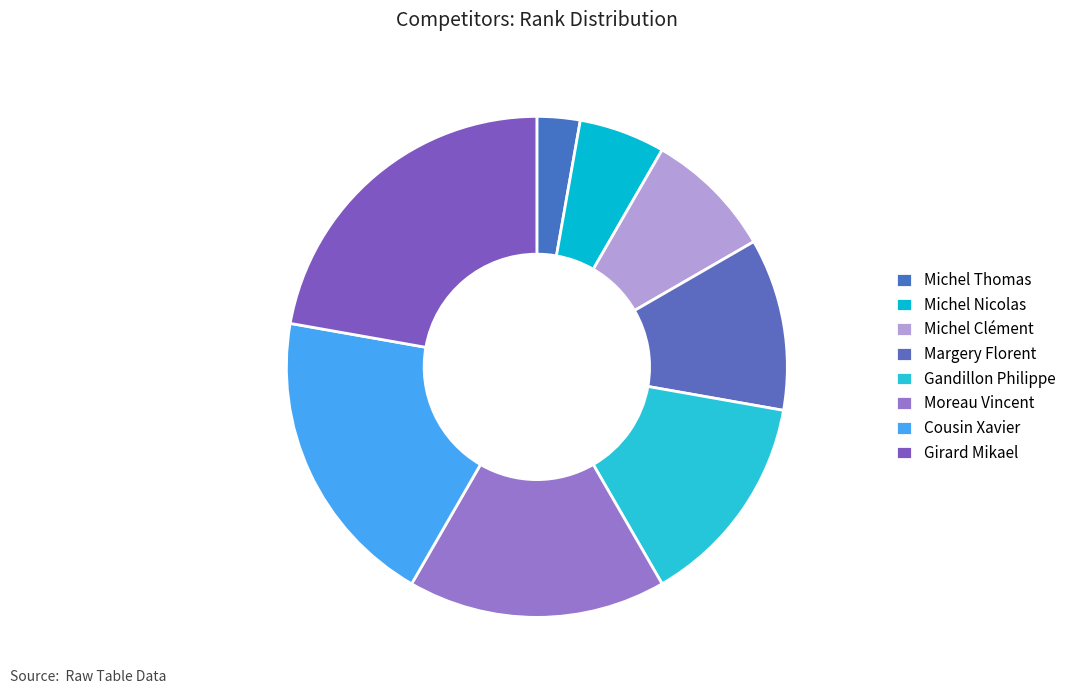

Does any single category account for the majority?

No